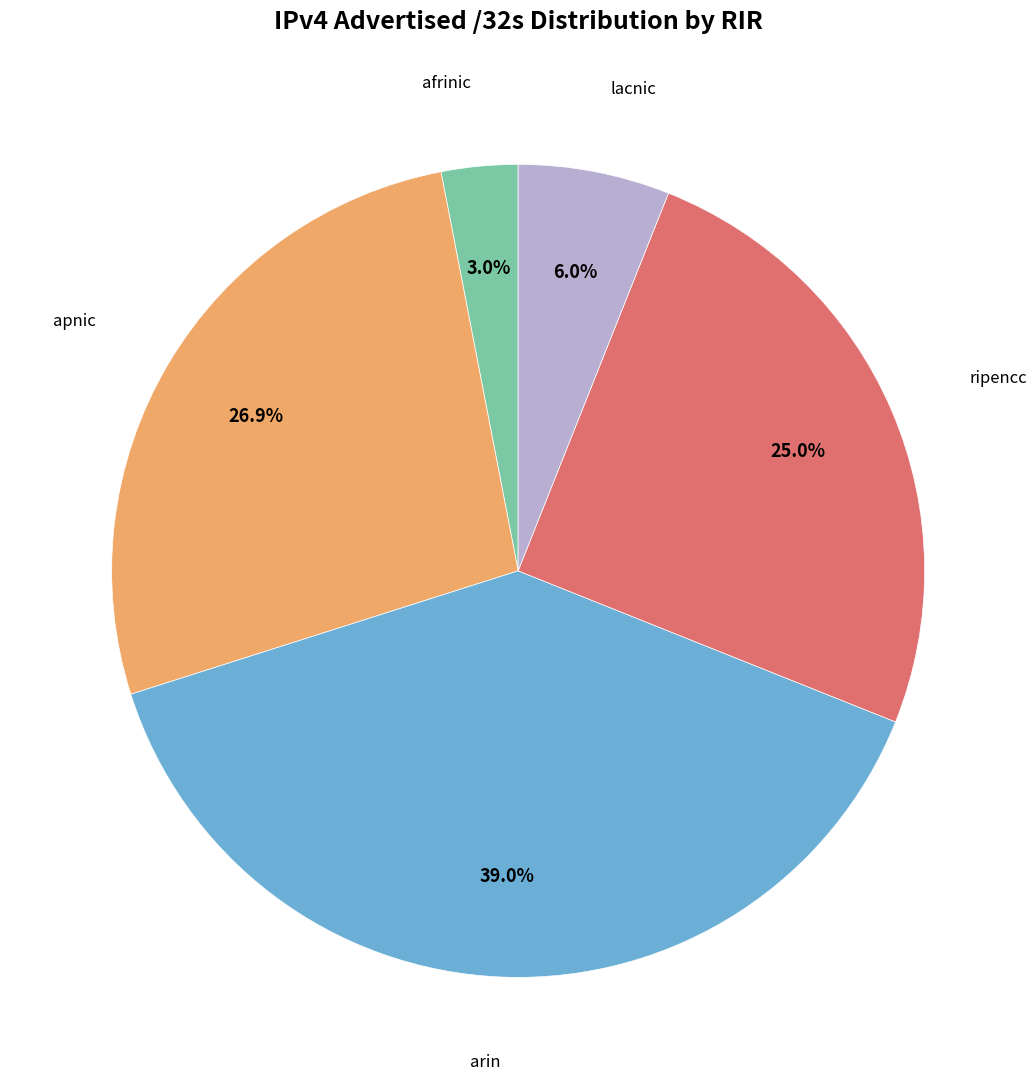

To the nearest percent, what is the combined percentage of ripencc and lacnic?

31%